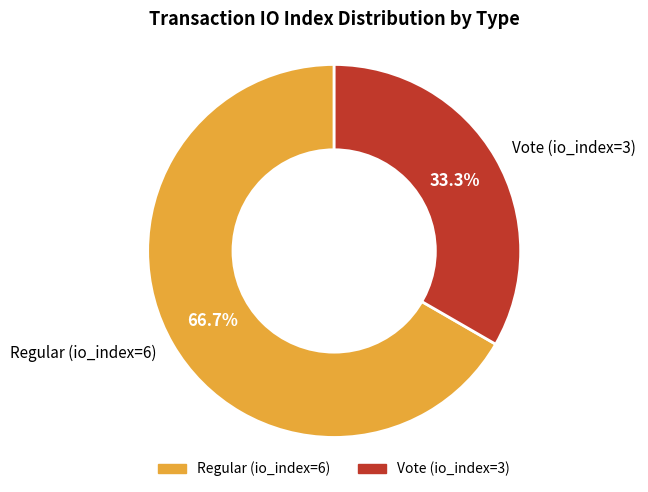

What is the smallest slice in the pie chart?

Vote (io_index=3)